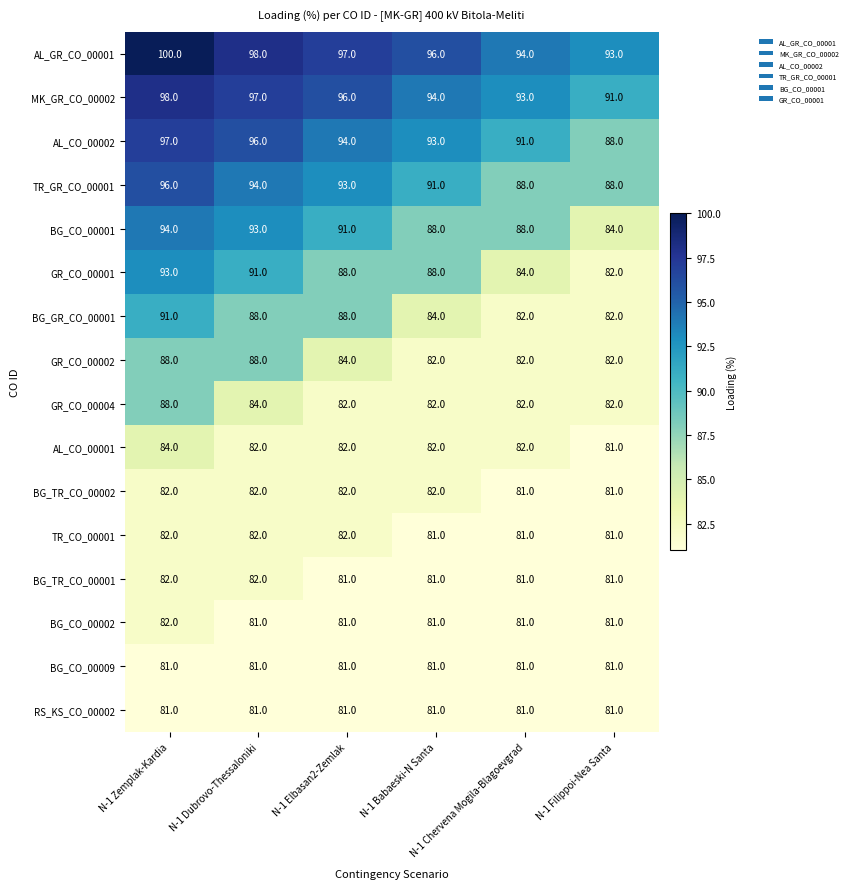

What is the spread (max minus min) of values at N-1 Chervena Mogila-Blagoevgrad?

13